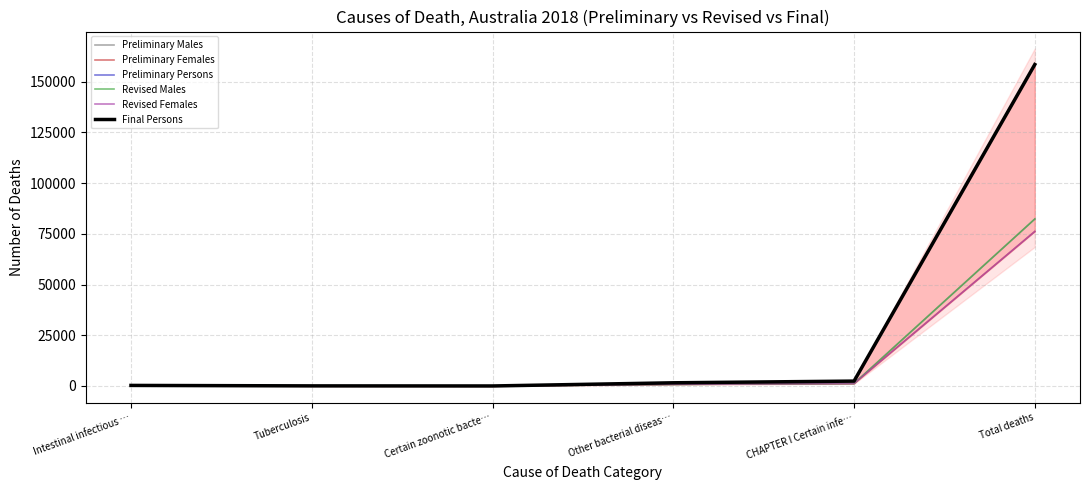

Is this an area chart (filled region under the line)?

No